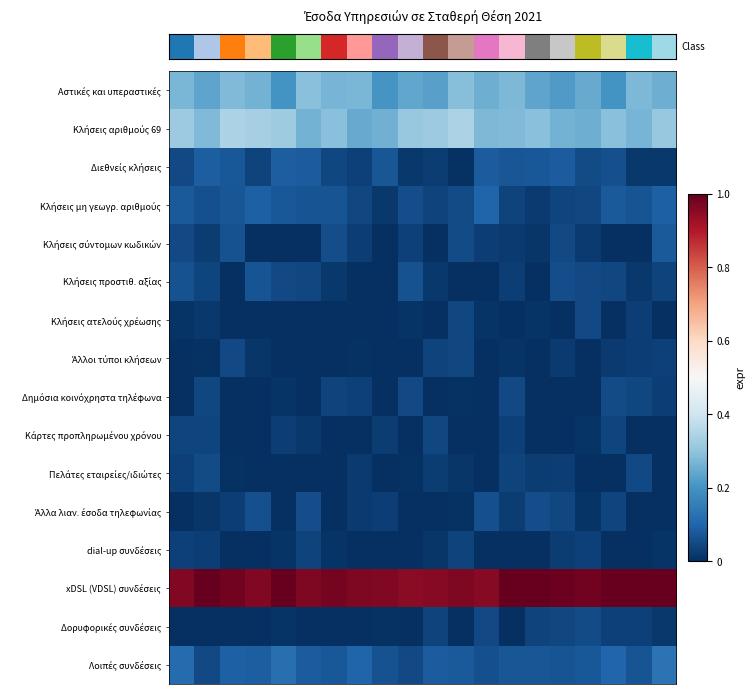

How many data points does each series have?

20